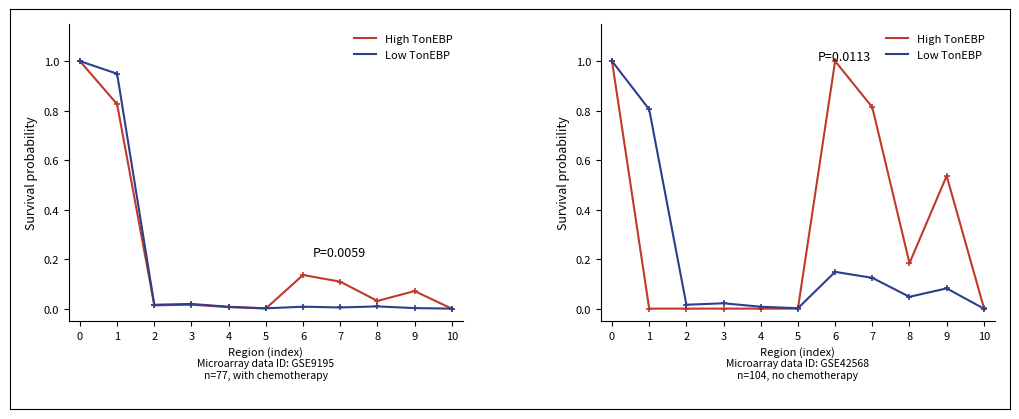

How many interior local valleys does the Low TonEBP series have?

3